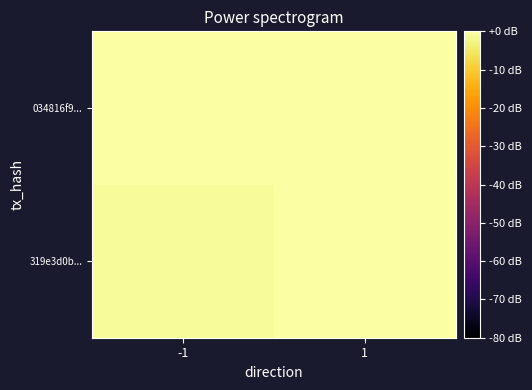

Rank the series at -1 from lowest to highest value.

319e3d0b..., 034816f9...